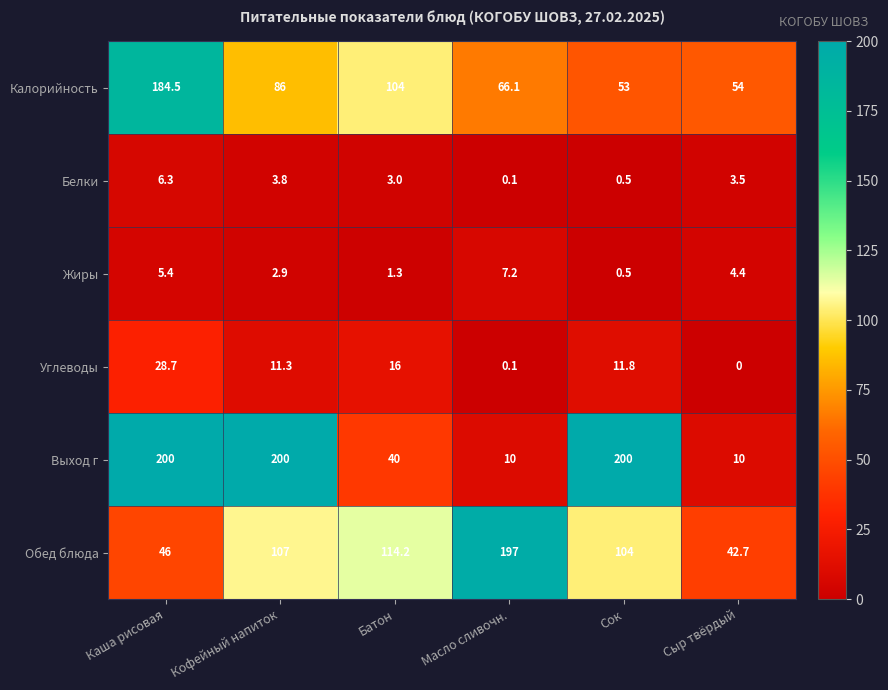

What is the spread (max minus min) of values at Кофейный напиток?

197.1